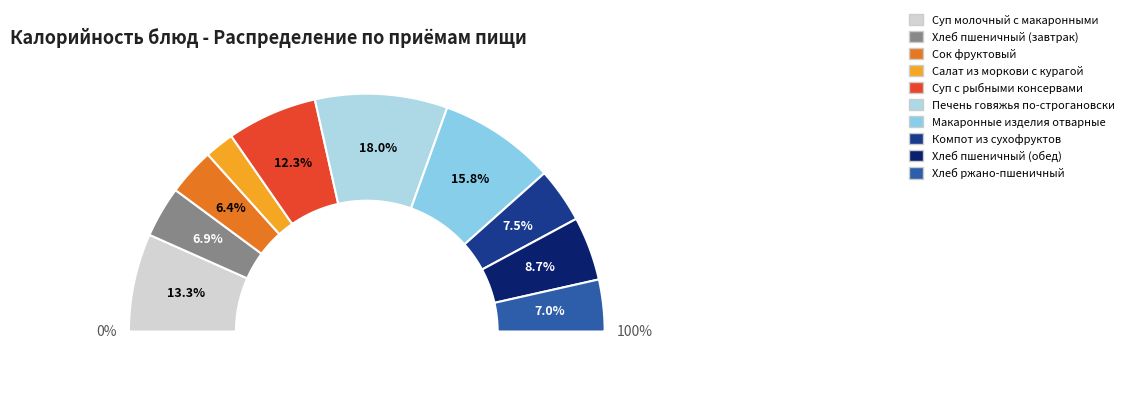

Which slice is the smallest?

Салат из моркови с курагой